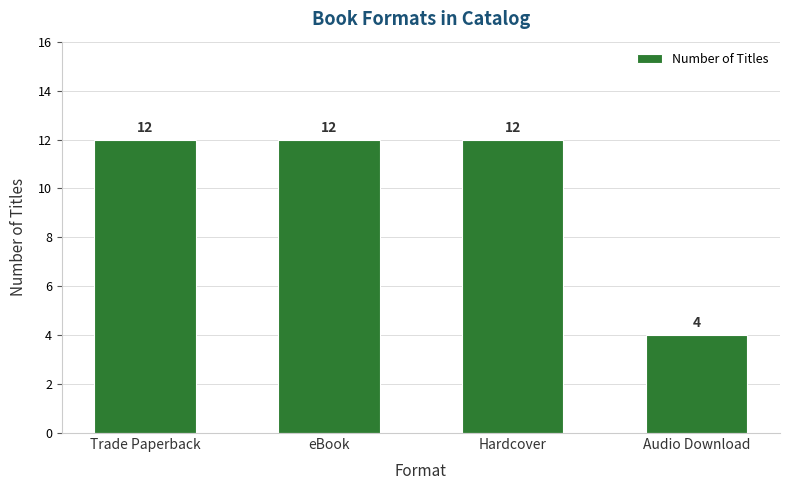

Is it true that the value at Trade Paperback is 19?

False